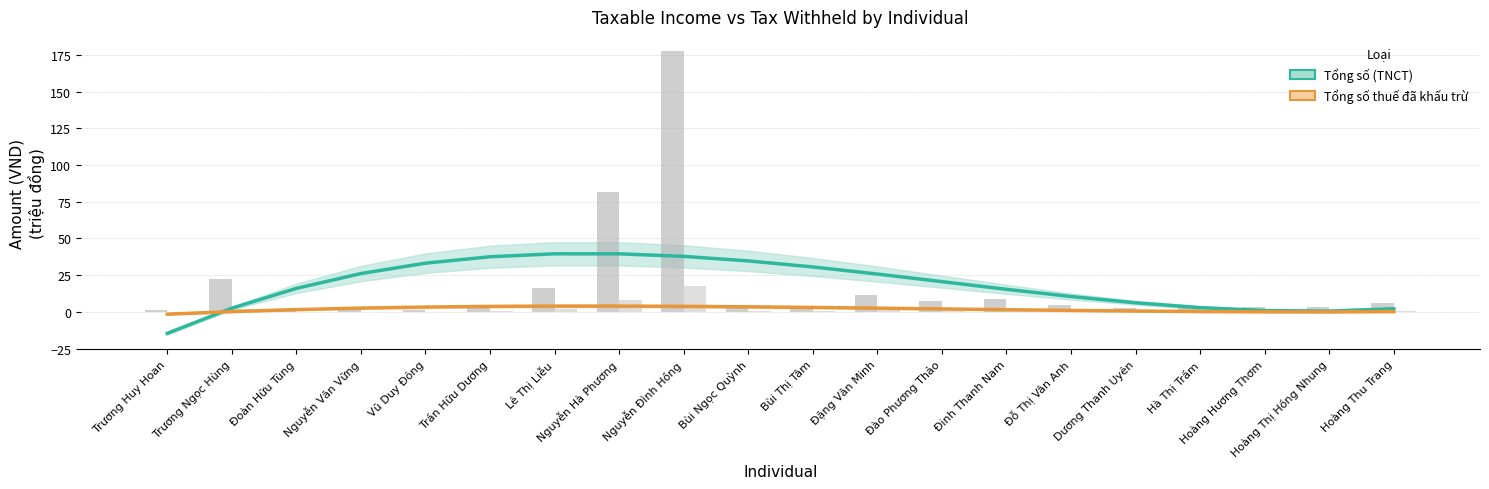

Is the value of Tổng số thuế (TNCN) đã khấu trừ at Nguyễn Đình Hồng greater than the value of Tổng số (TNCT) at Hoàng Thu Trang?

Yes